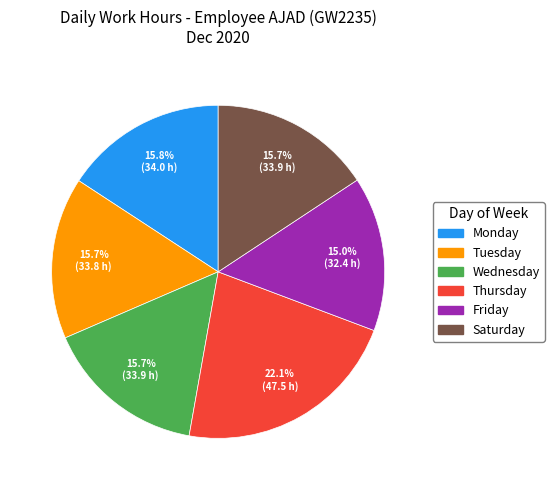

To the nearest percent, what is the average slice percentage?

17%